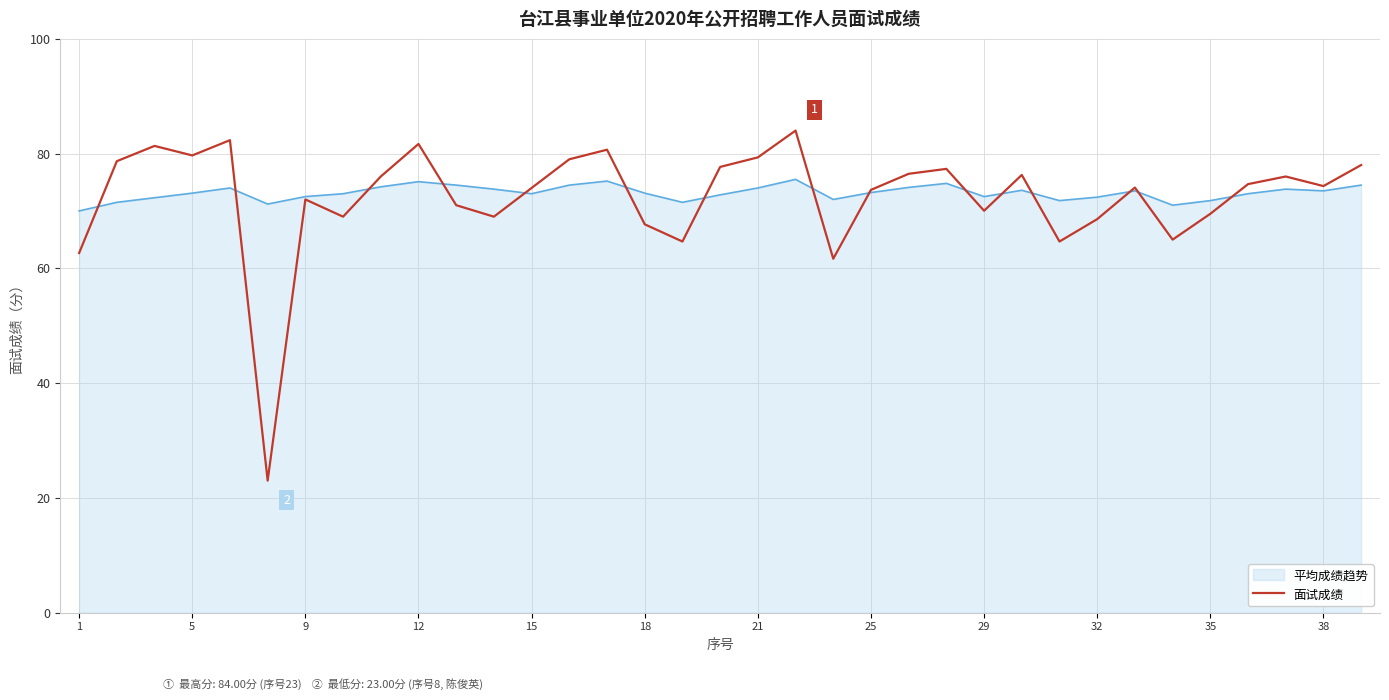

What is the smallest value displayed?

23.0